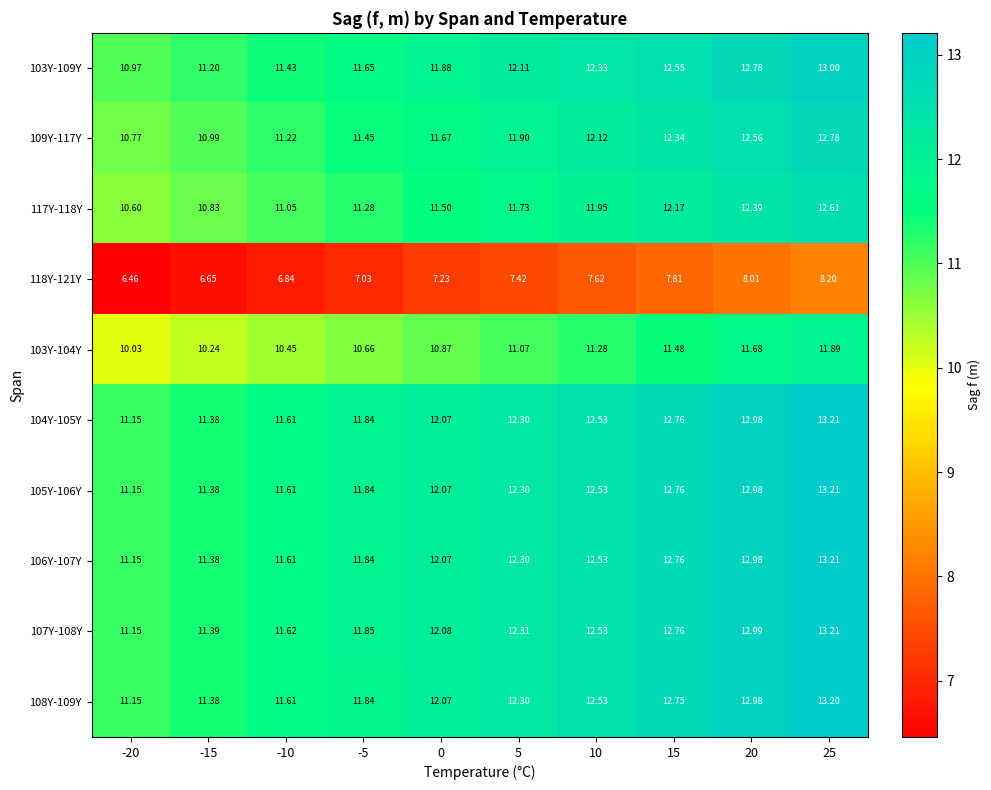

Is the value of 109Y-117Y at 15 greater than the value of 103Y-109Y at 15?

No